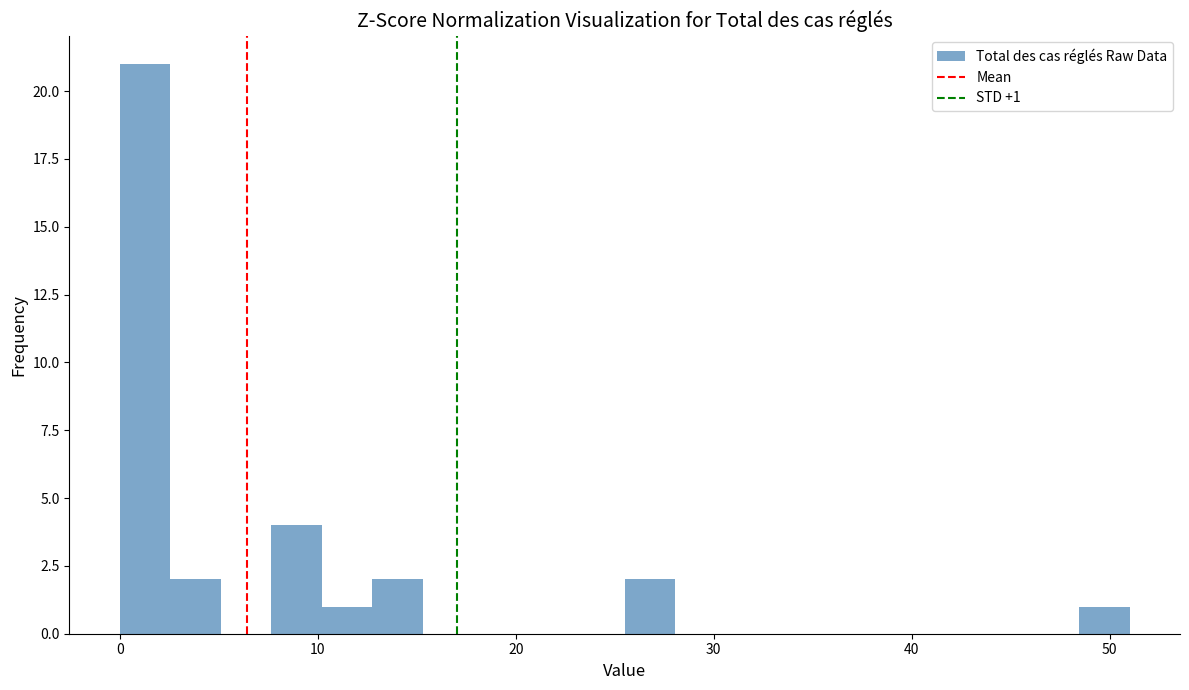

Around what value on the x-axis is the tallest bar? Give the approximate position of its centre, as read against the axis.

1